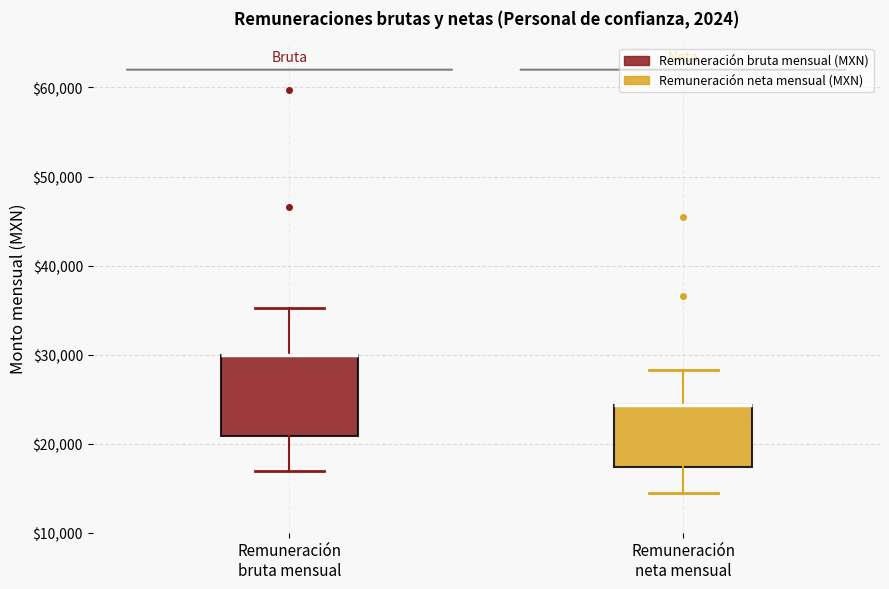

Reading left to right, read every box against the y-axis: the position of its median line, the range the box covers, and the ends of its whiskers. The values are not printed on the chart, so give them approximately, as read against the axis.

Remuneración bruta mensual: median 30000 (drawn on the box's upper edge), box 21000 to 30000, whiskers 17000 to 35000
Remuneración neta mensual: median 24000 (drawn on the box's upper edge), box 17000 to 24000, whiskers 14000 to 28000